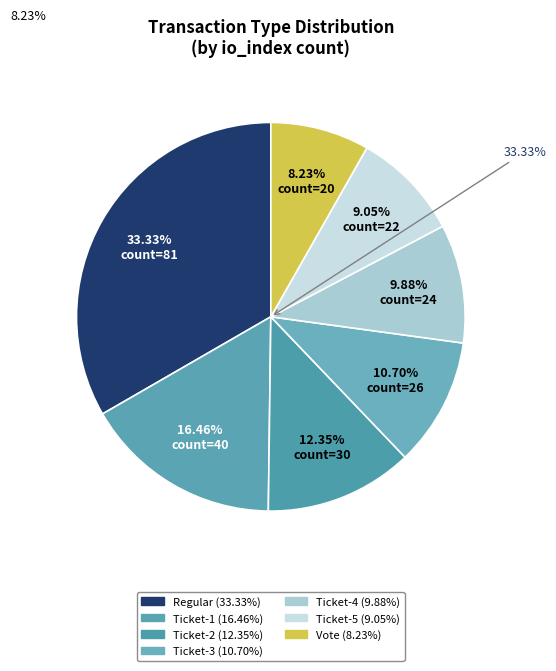

How much of the chart is everything except Ticket-3?

89.3%